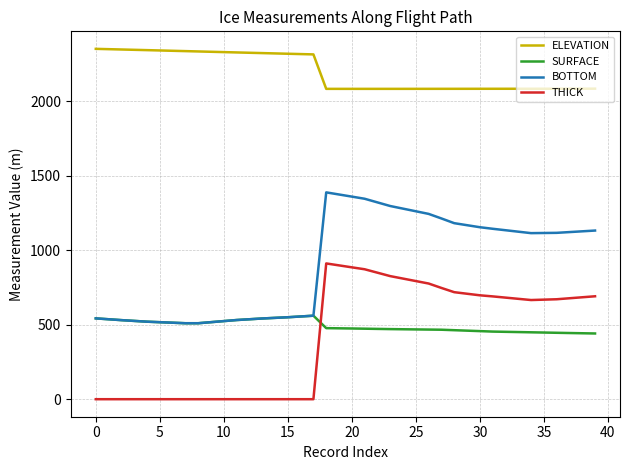

Which series has the largest total across all categories?

ELEVATION